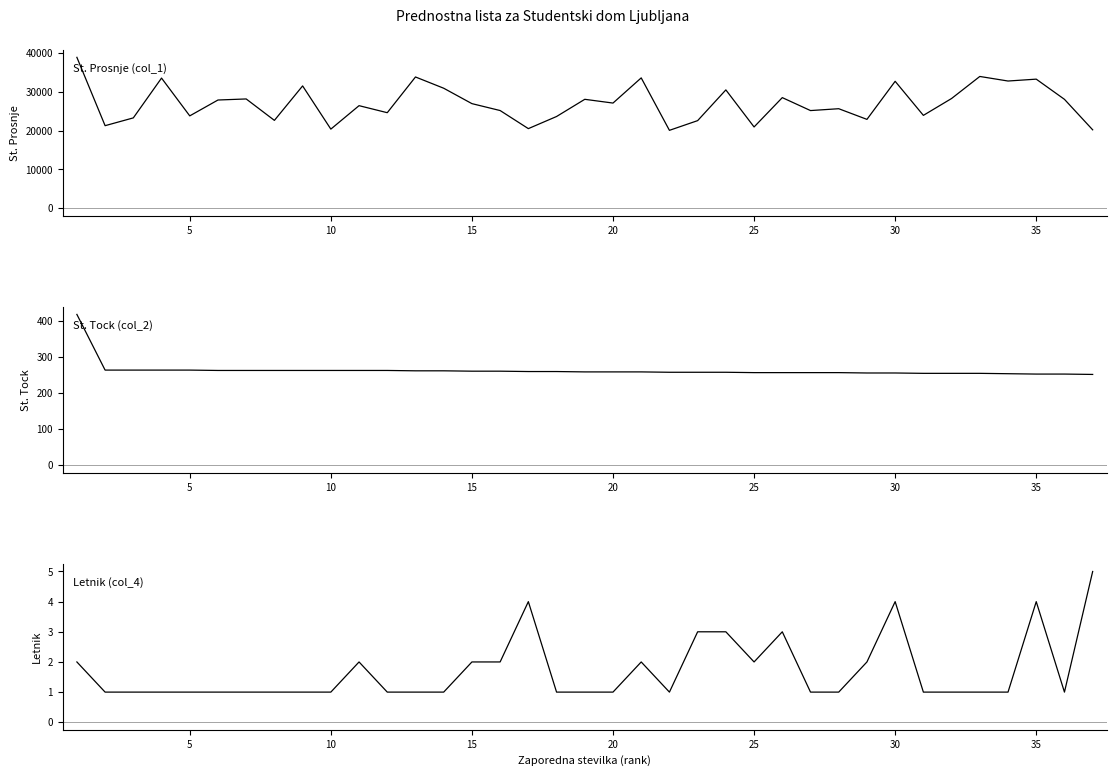

True or false: St. Prosnje (col_1) and Letnik (col_4) cross at least once.

False